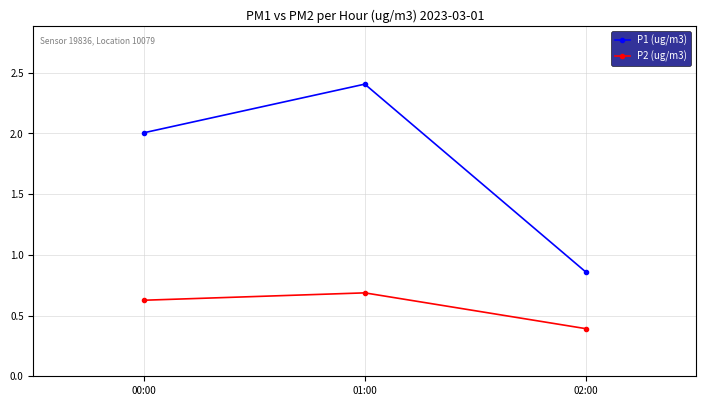

What is the difference between the maximum and second lowest values in the P2 (ug/m3) series?

0.1